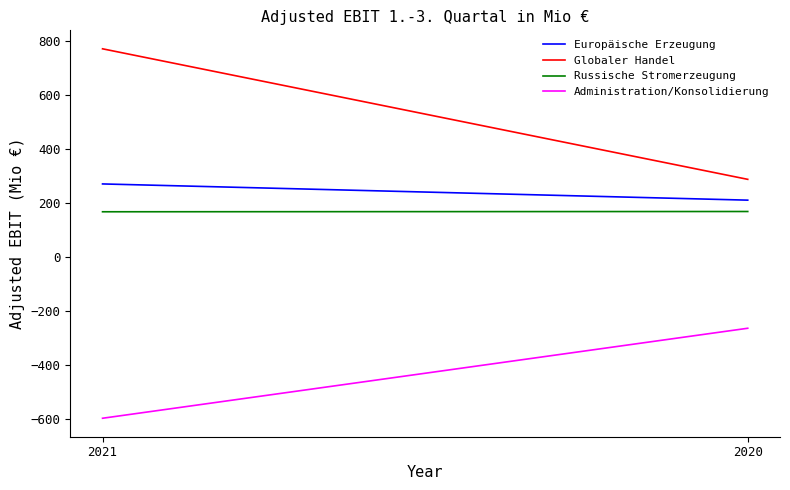

Reading left to right, list all the values displayed in this chart.

Europäische Erzeugung: 2021=271	2020=211
Globaler Handel: 2021=771	2020=288
Russische Stromerzeugung: 2021=168	2020=169
Administration/Konsolidierung: 2021=-596	2020=-263